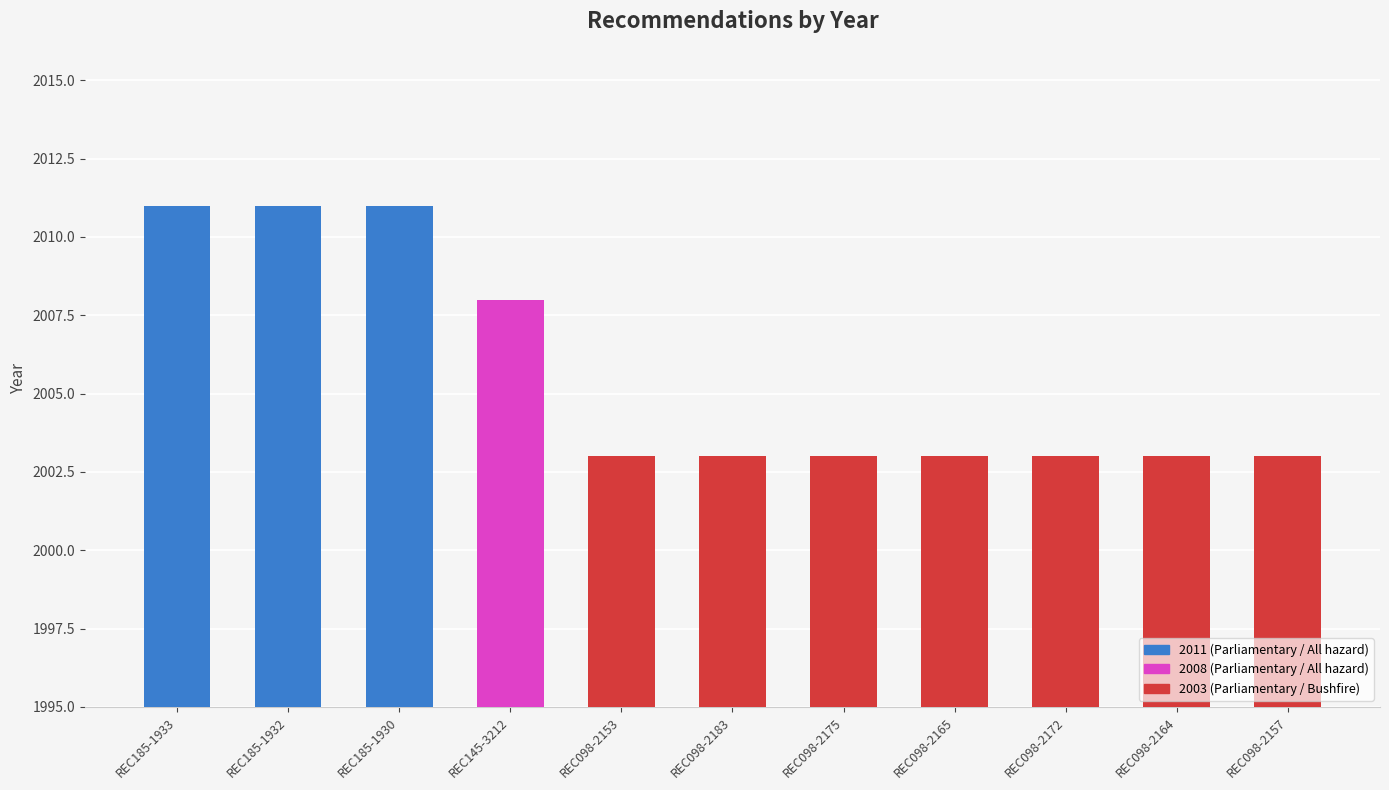

Count the number of values greater than 2003.

4